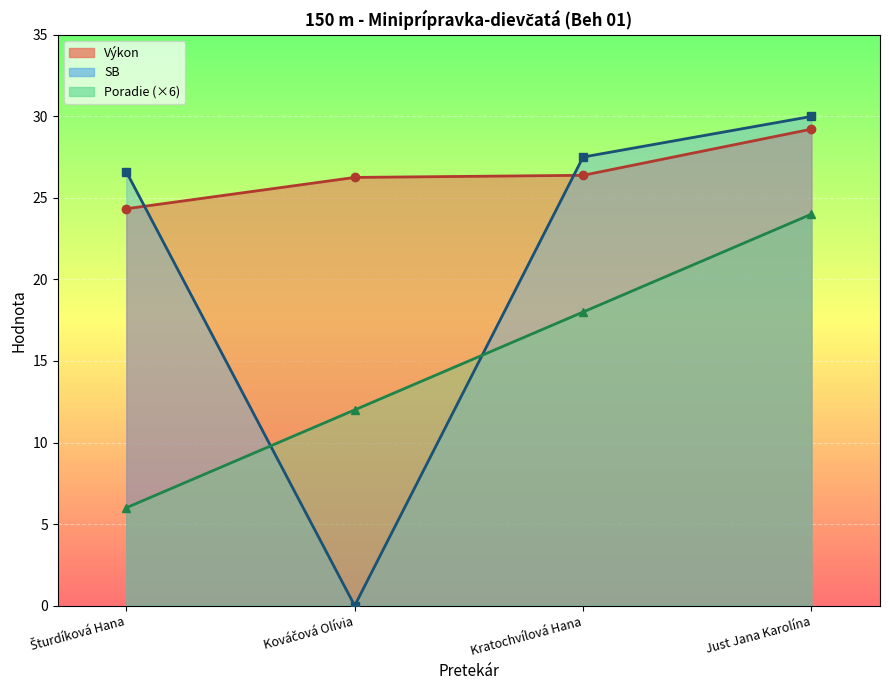

Reading right to left, list all the values displayed in this chart.

Poradie: 24.0	18.0	12.0	6.0
Výkon: 29.2	26.4	26.2	24.3
SB: 30.0	27.5	0.0	26.6